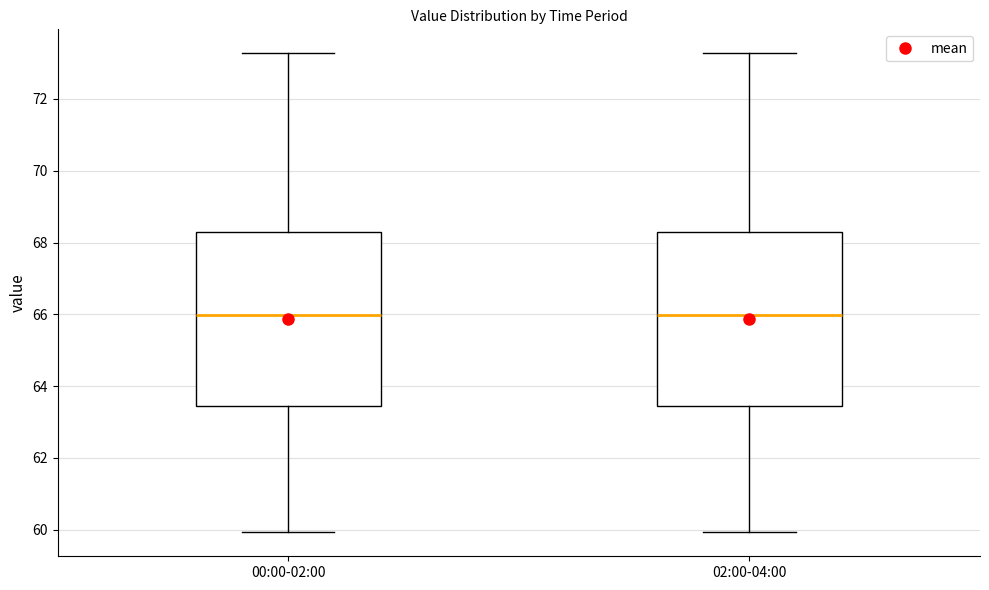

Reading left to right, transcribe this box plot: for each box, give where its median line is, the range the box spans, and where its two whiskers end, as read against the y-axis. The values are not printed on the chart, so give them approximately, as read against the axis.

00:00-02:00: median 66.0, box 63.4 to 68.4, whiskers 60.0 to 73.2
02:00-04:00: median 66.0, box 63.4 to 68.4, whiskers 60.0 to 73.2